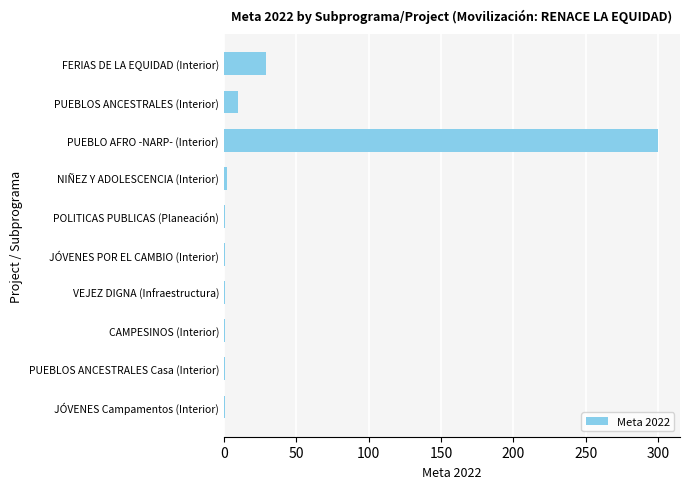

Which category has the highest value across all series?

PUEBLO AFRO -NARP- (Interior)